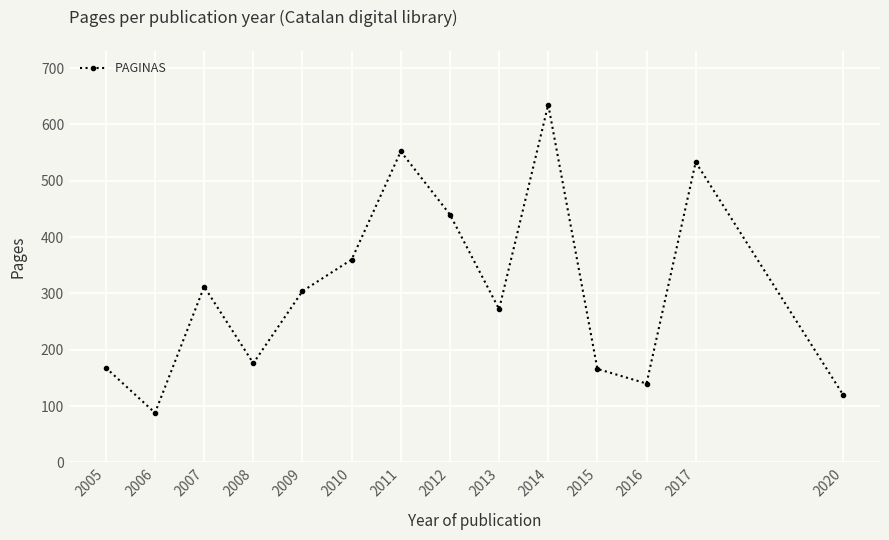

What is the sum of all values?

4266